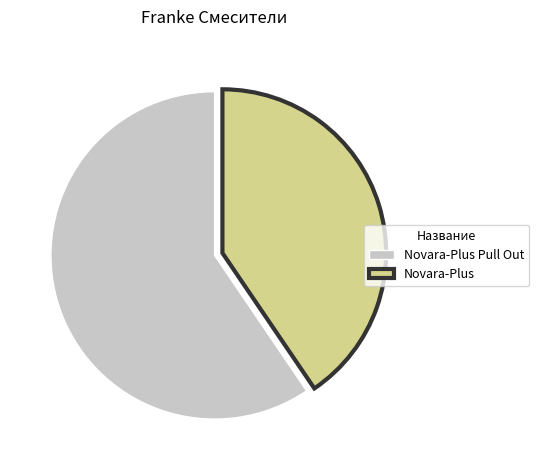

Count the number of slices in the pie.

2